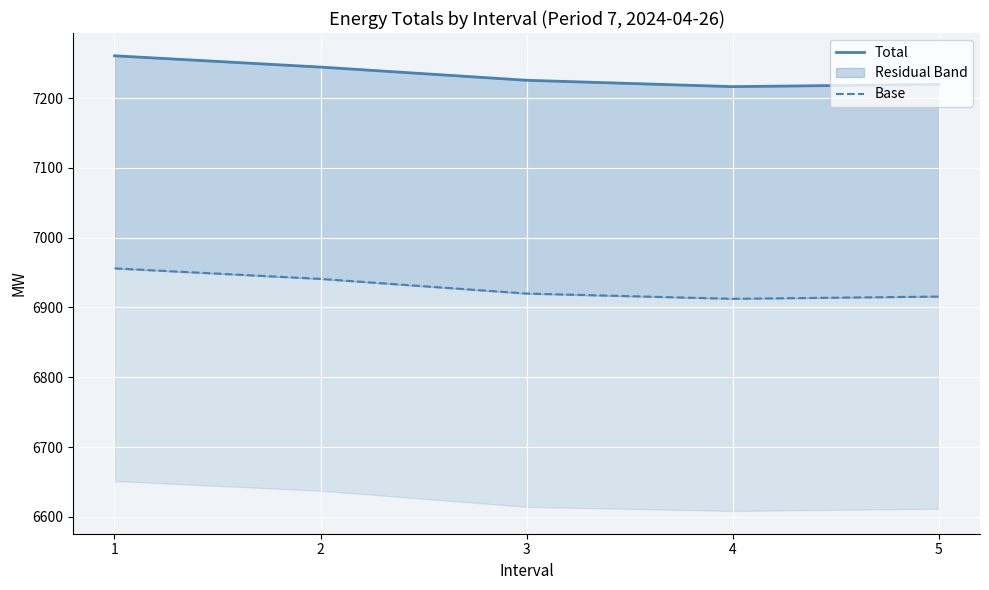

True or false: Total and Base cross at least once.

False